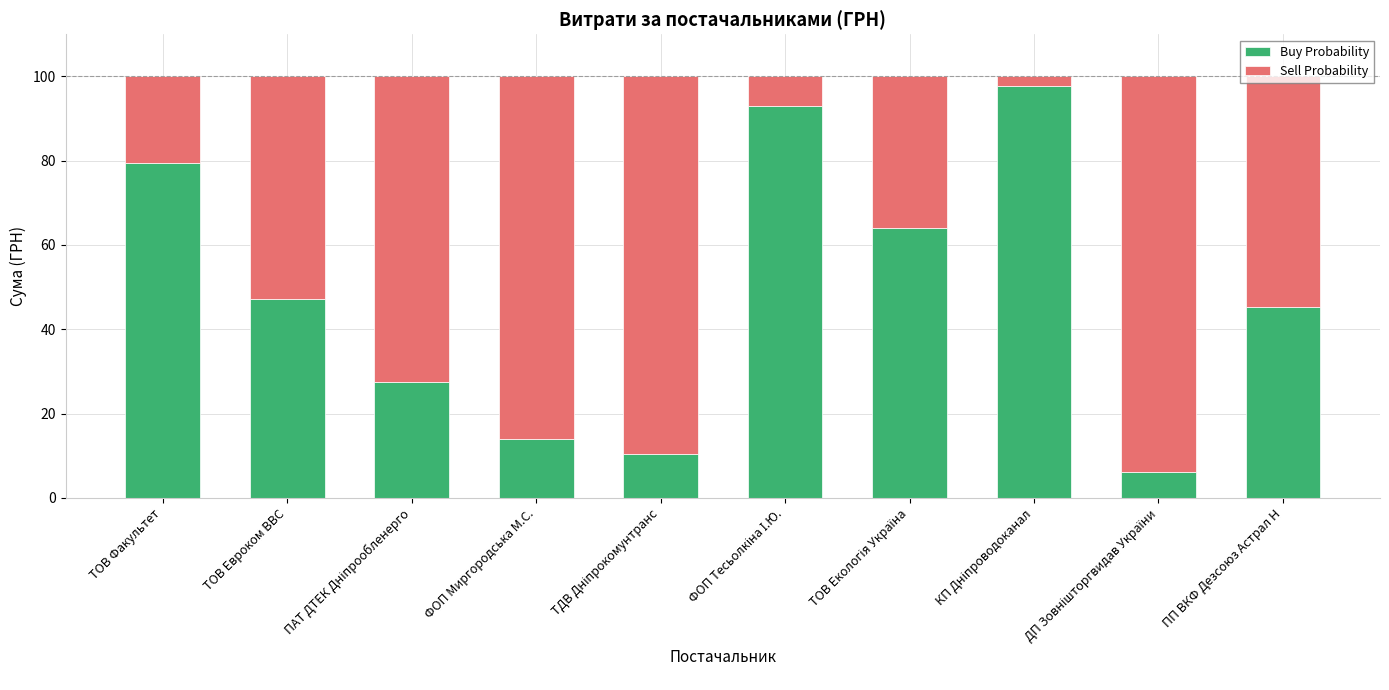

What is the sum of all Buy Probability values?

484.6